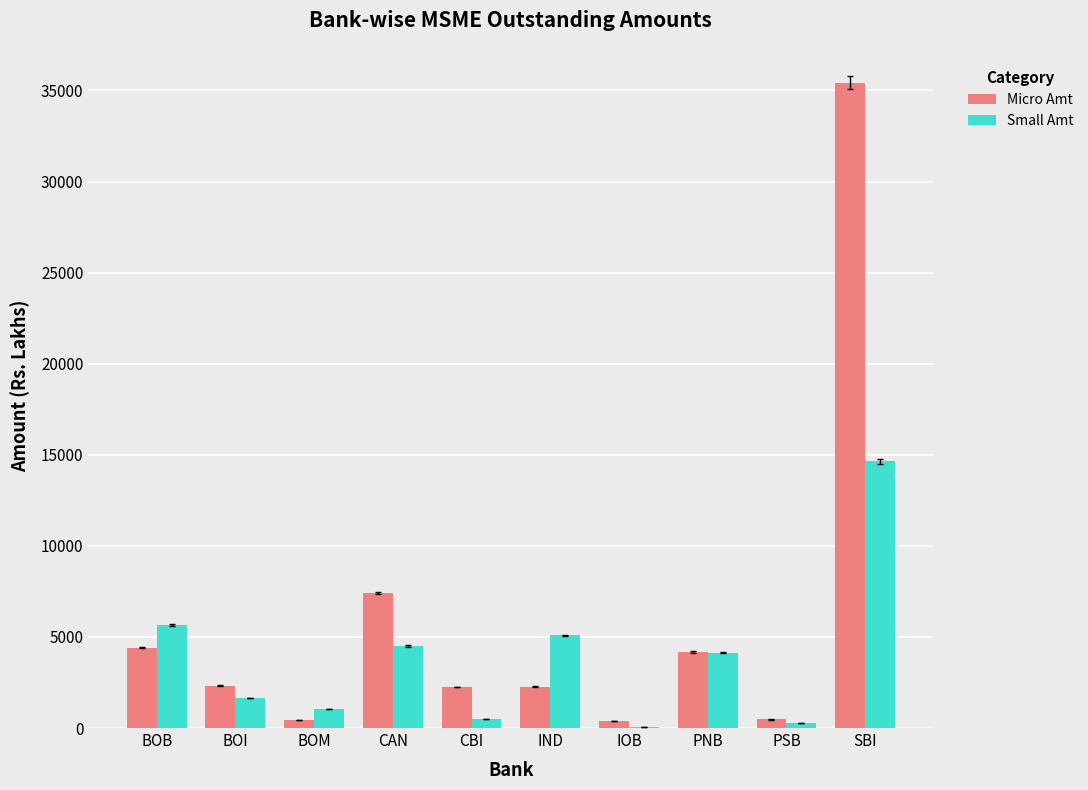

True or false: Small Amt has a value of 4494.4 at CAN.

True